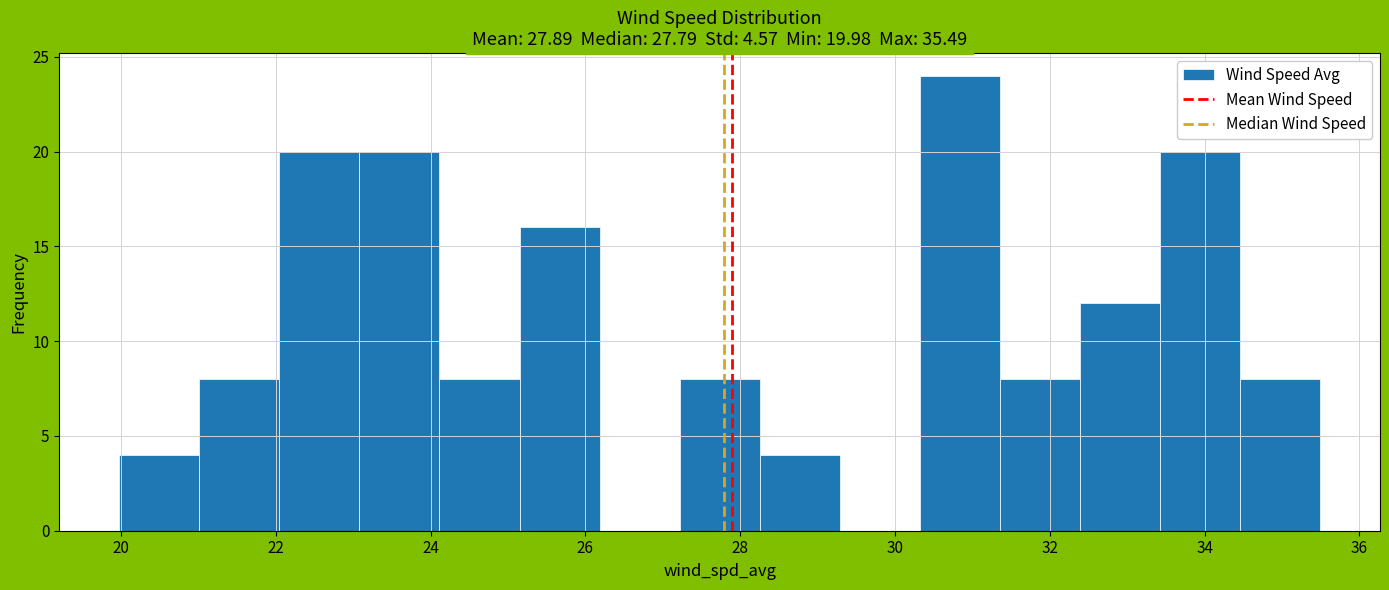

Over which range of the x-axis is the bar tallest?

30.4 to 31.4